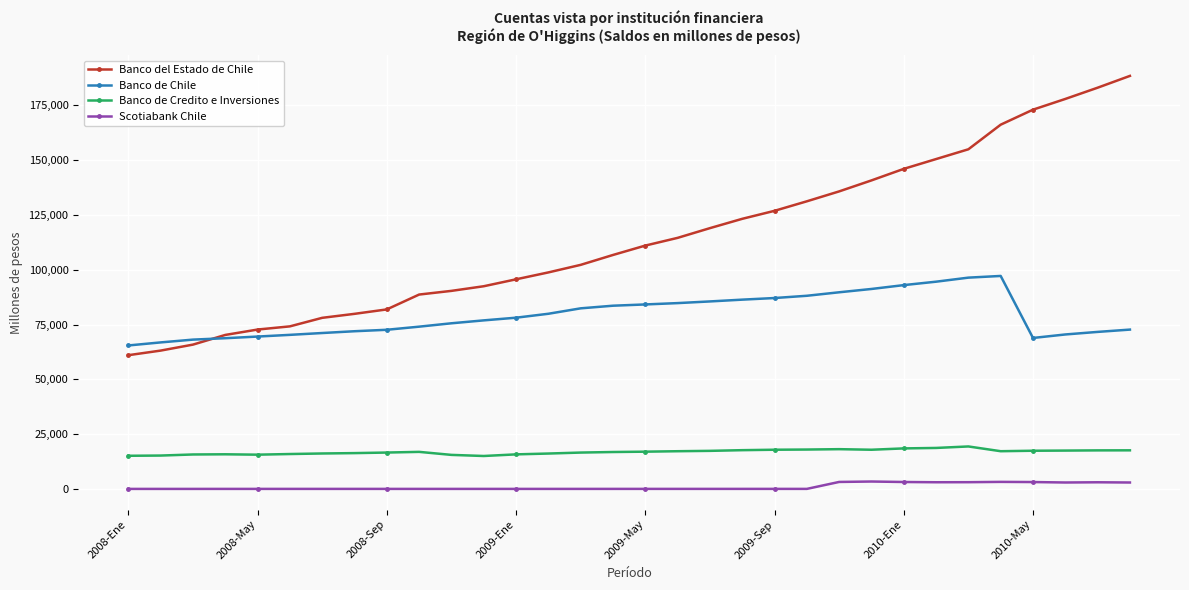

Rank the series by their maximum value, from highest to lowest.

Banco del Estado de Chile, Banco de Chile, Banco de Credito e Inversiones, Scotiabank Chile